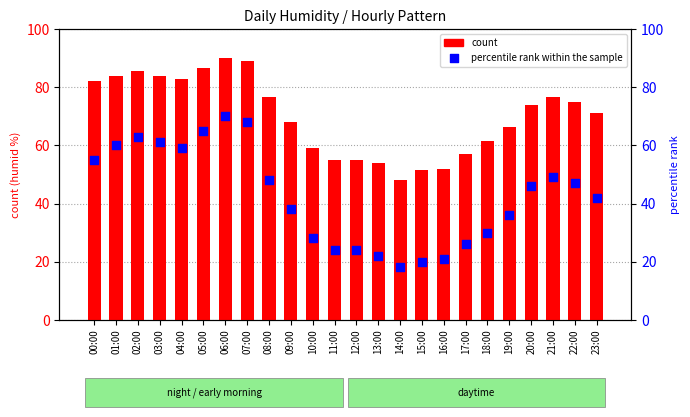

Which series has the widest spread of Y values?

percentile rank within the sample